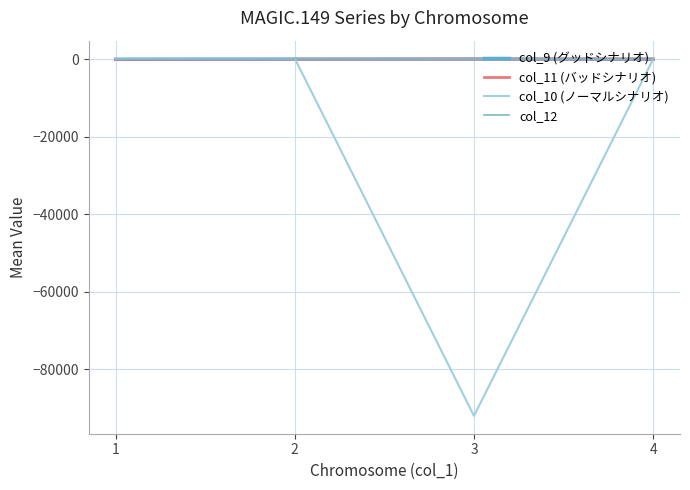

What are all the series names shown in the legend?

col_9 (グッドシナリオ), col_11 (バッドシナリオ), col_10 (ノーマルシナリオ), col_12